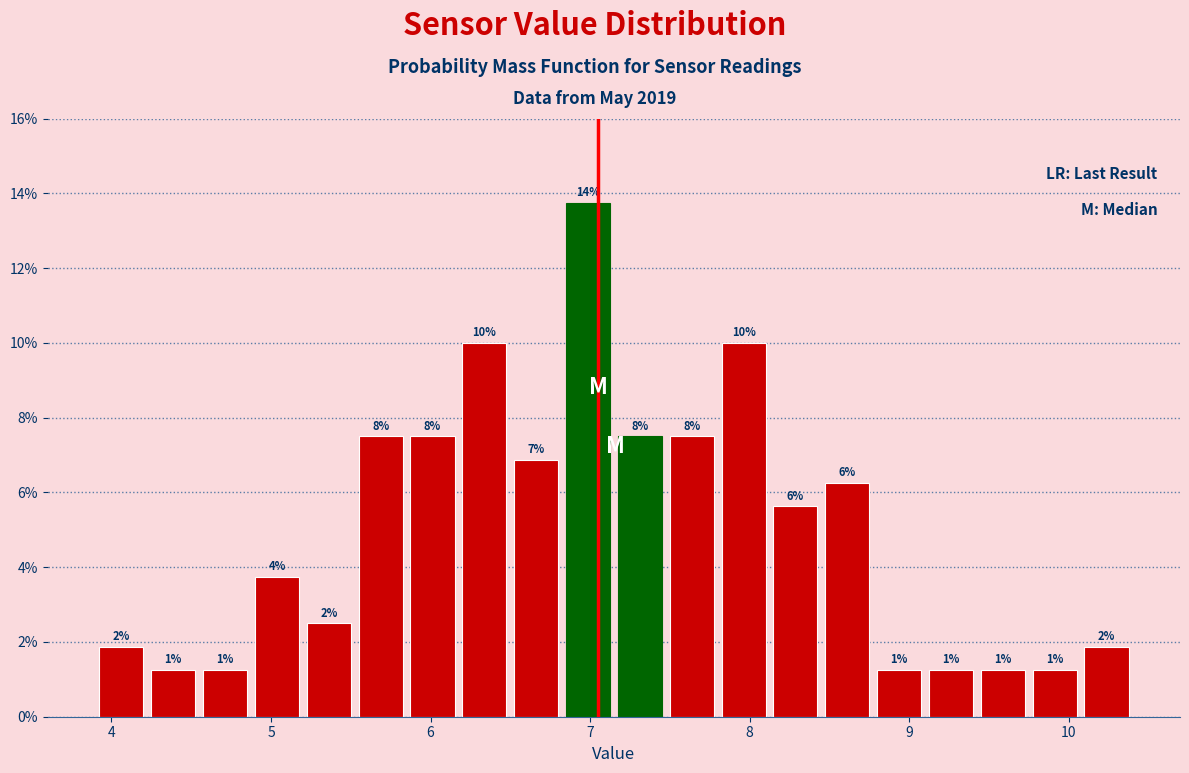

Read against the x-axis, roughly where is the centre of the tallest bar?

7.0